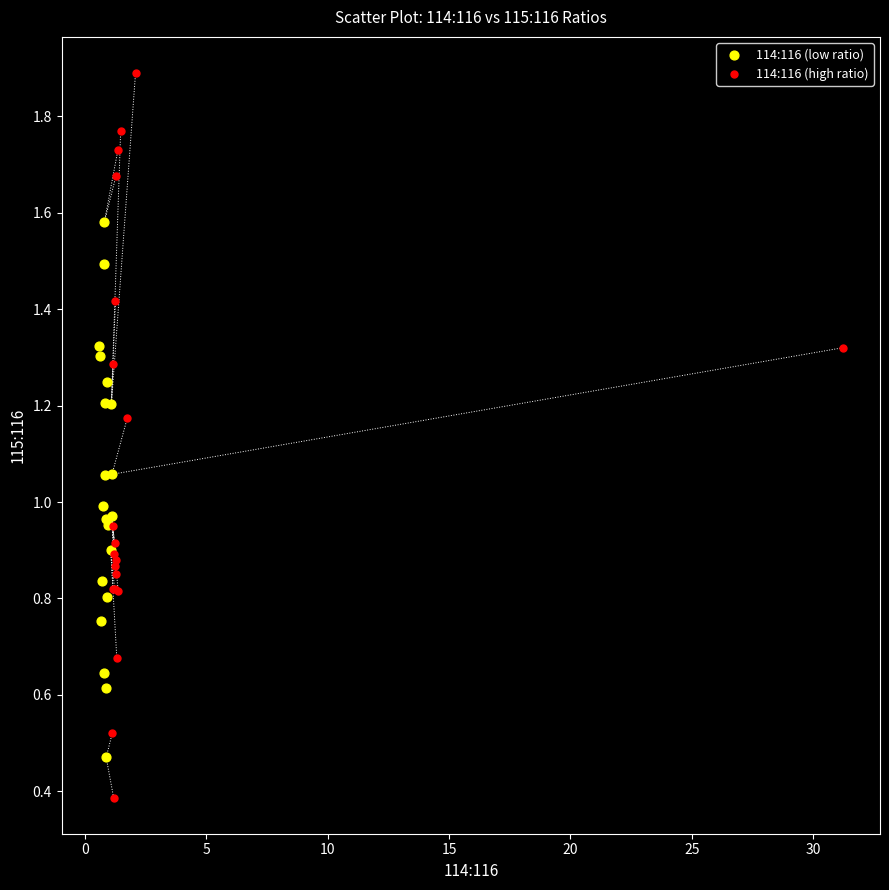

Which series contains the highest Y value?

114:116 (high ratio)